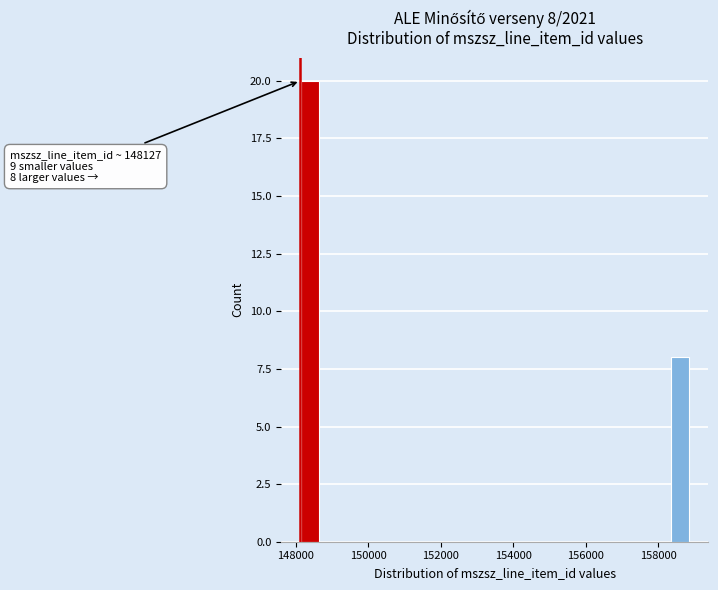

Around what value on the x-axis is the tallest bar? Give the approximate position of its centre, as read against the axis.

148400